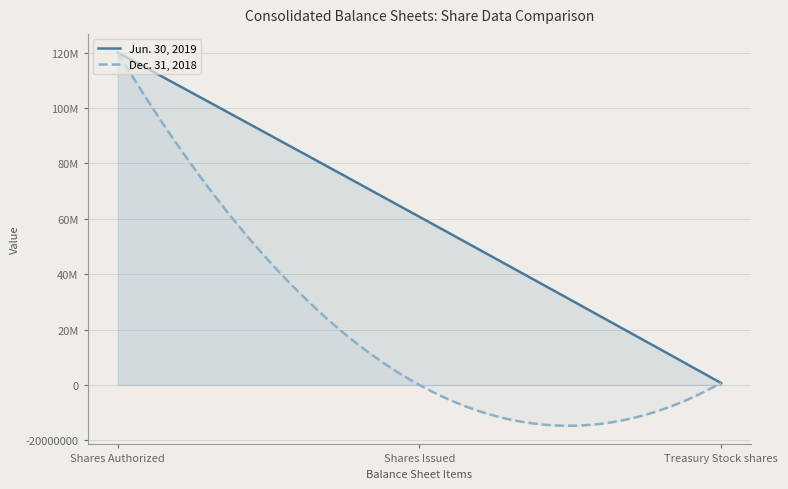

How many values in the Dec. 31, 2018 series exceed 798383?

1